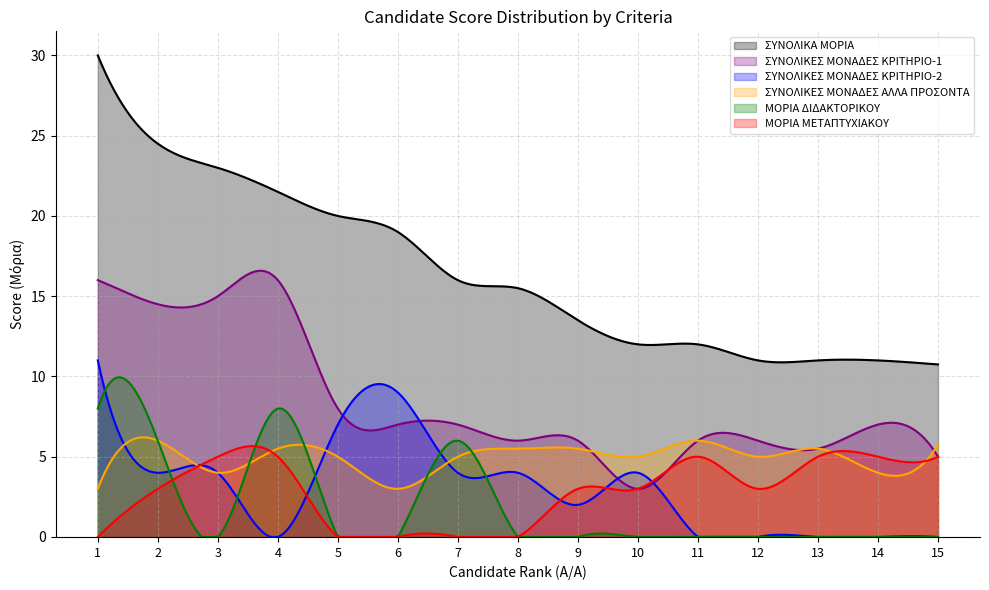

What is the total value across all series at 6?

38.0